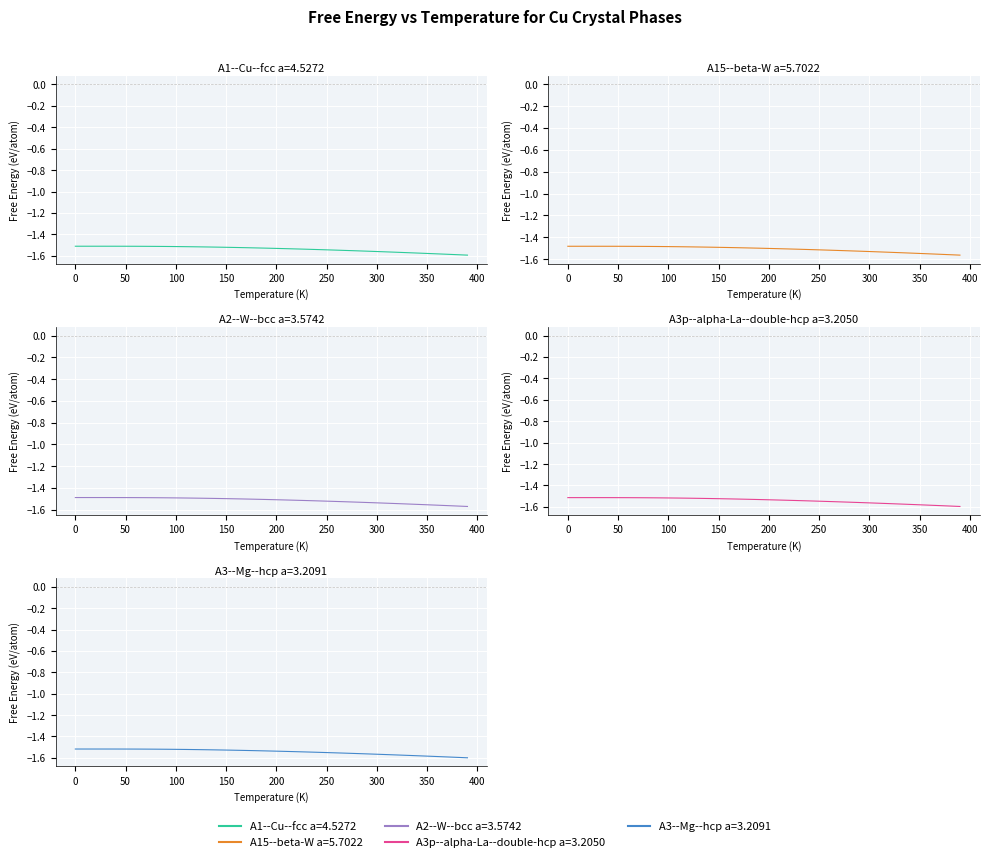

What is the smallest value displayed?

-1.6